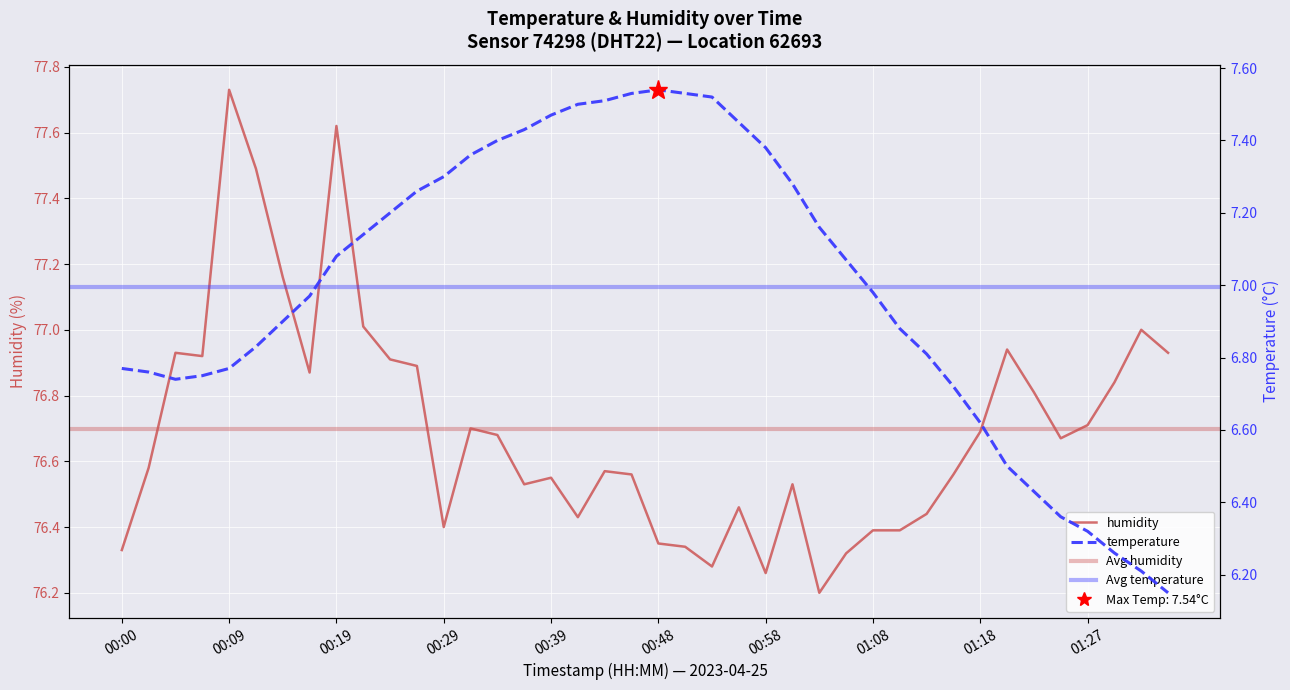

Is it true that temperature equals 1.9 at 01:05?

False